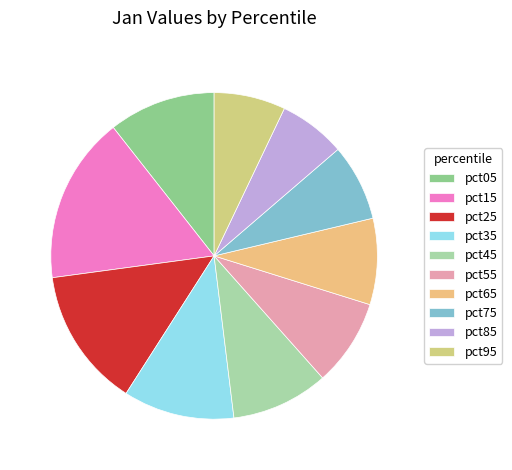

Which slice is the smallest?

pct85